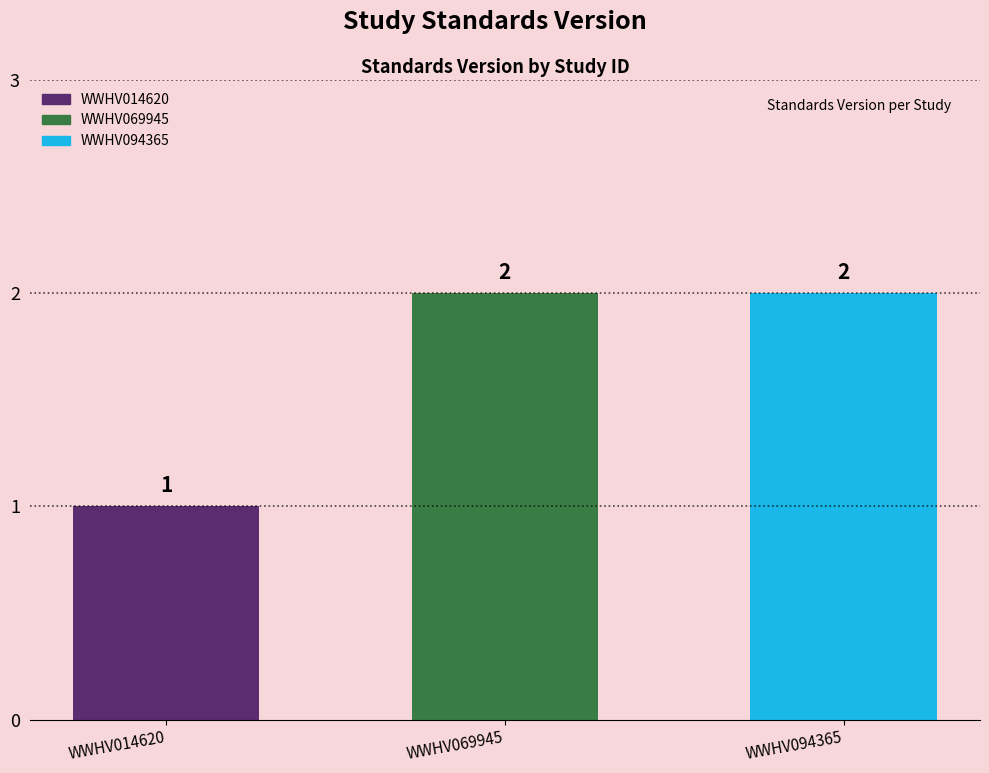

What is the sum of all values?

5